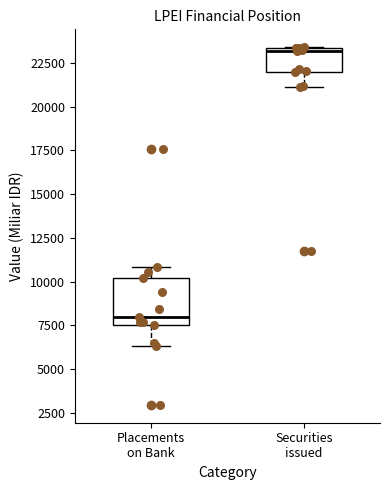

Which box's median line is the highest?

Securities issued